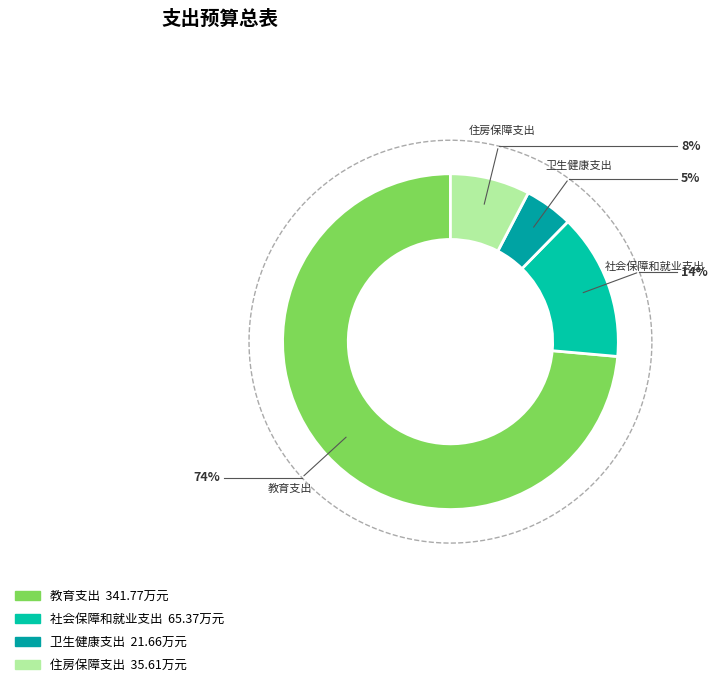

To the nearest percent, what is the combined percentage of 社会保障和就业支出 and 教育支出?

88%